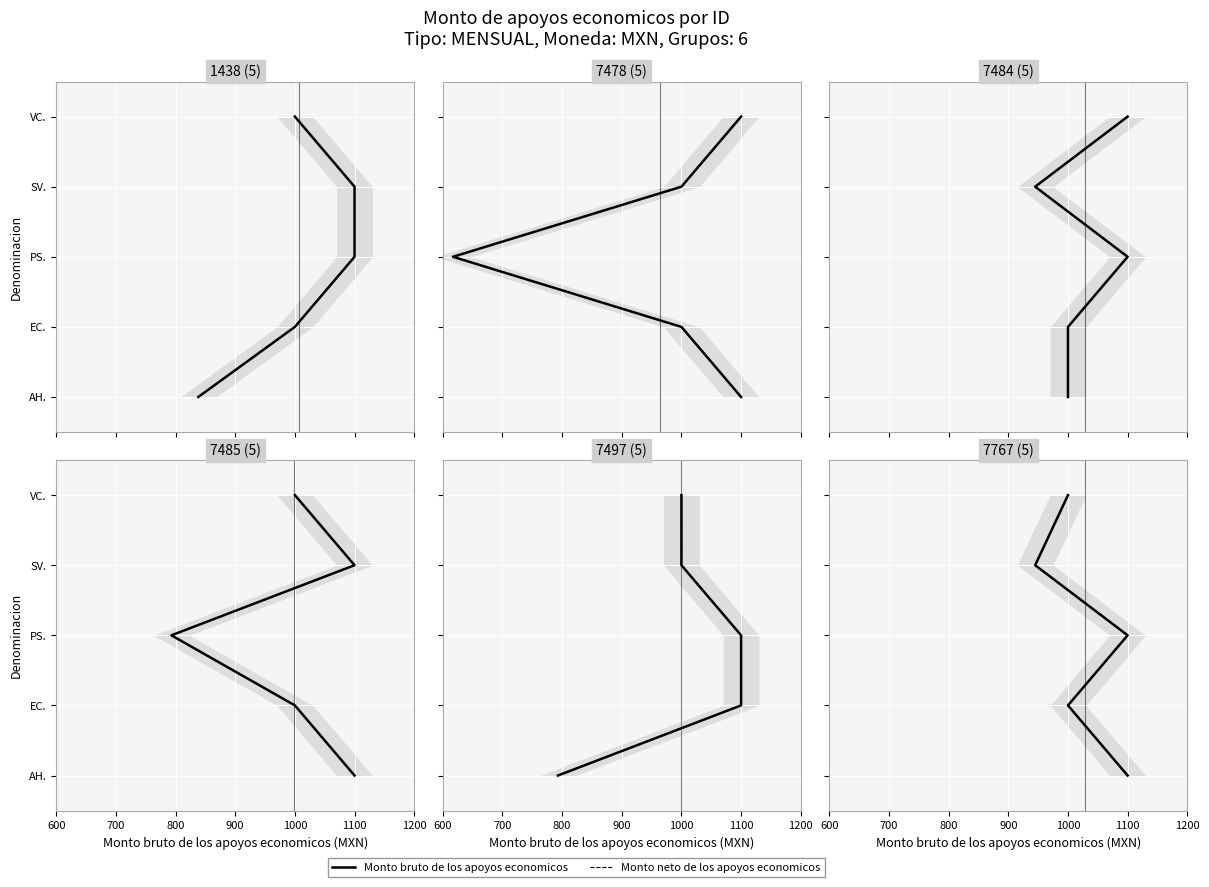

How many categories are shown in the chart?

5